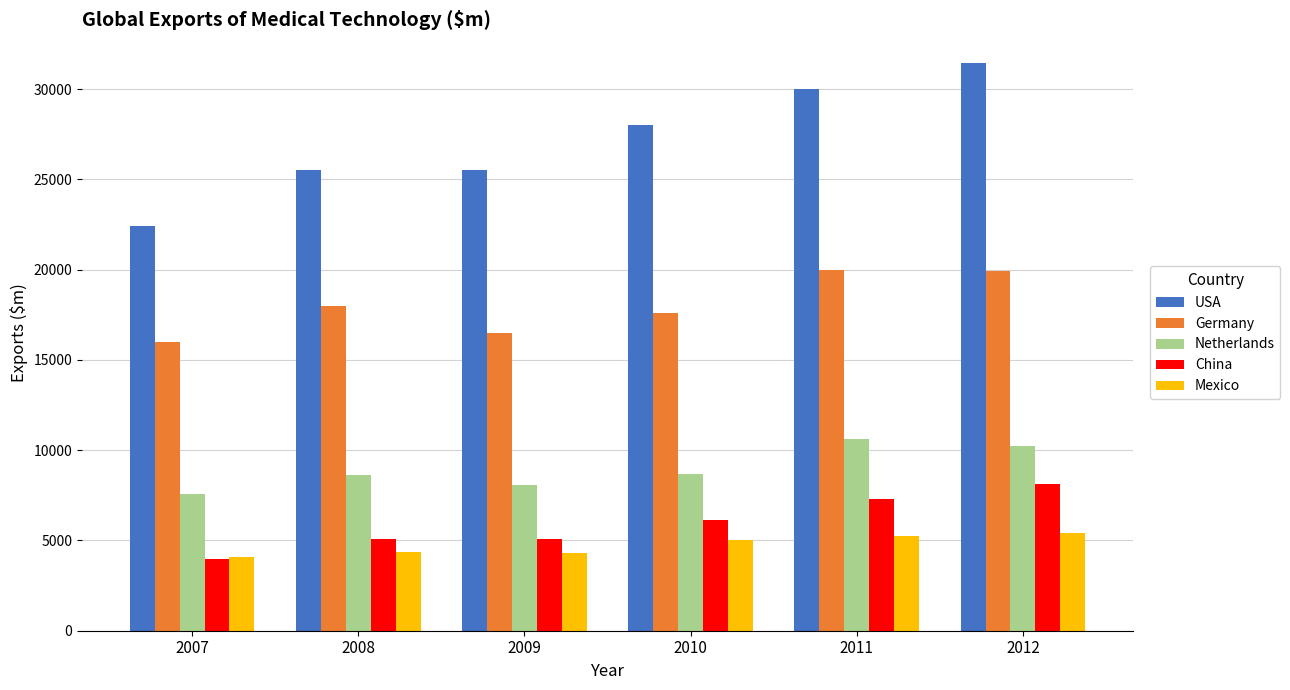

Which category has the lowest value across all series?

2007